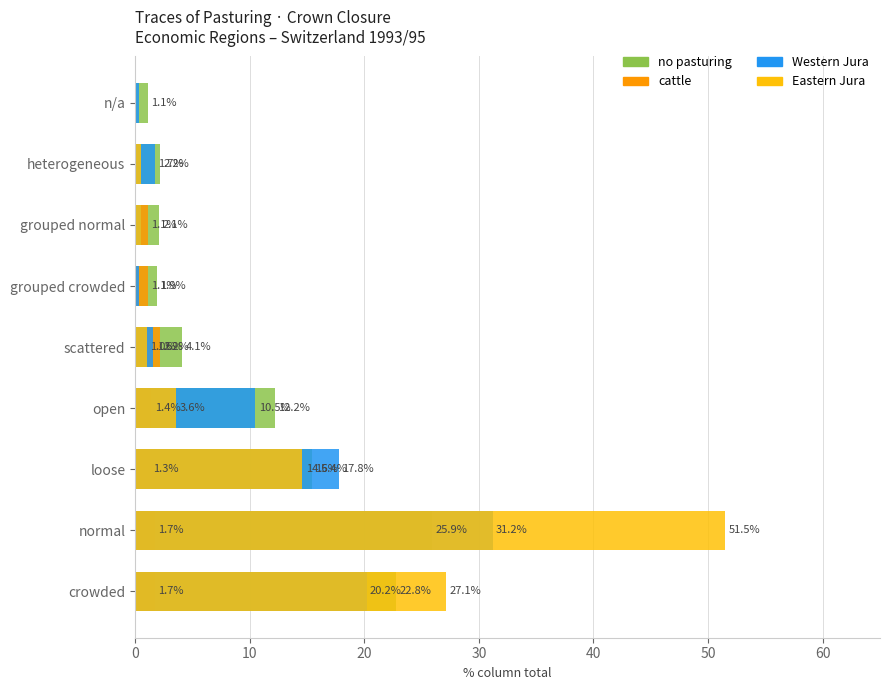

The value of Eastern Jura at n/a is 0.0. True or false?

True